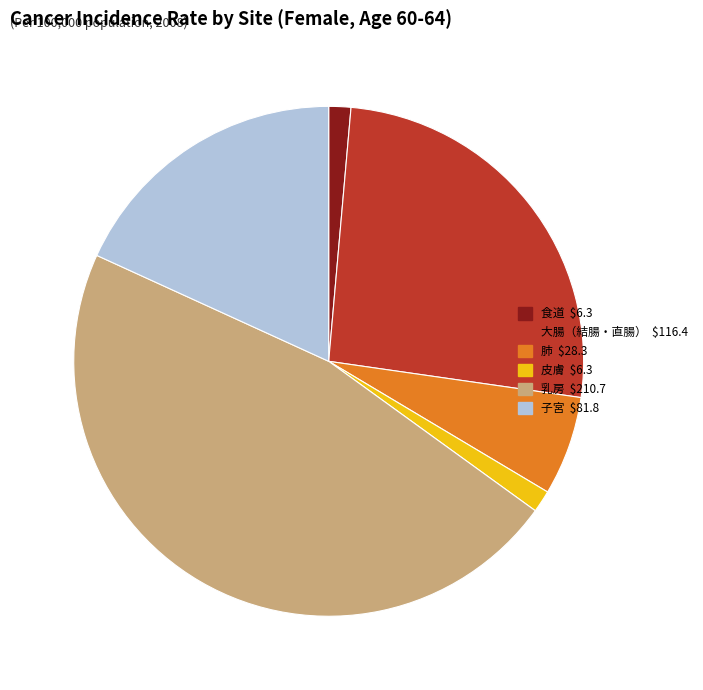

Is it true that 食道 $6.3 is 11% of the pie?

False